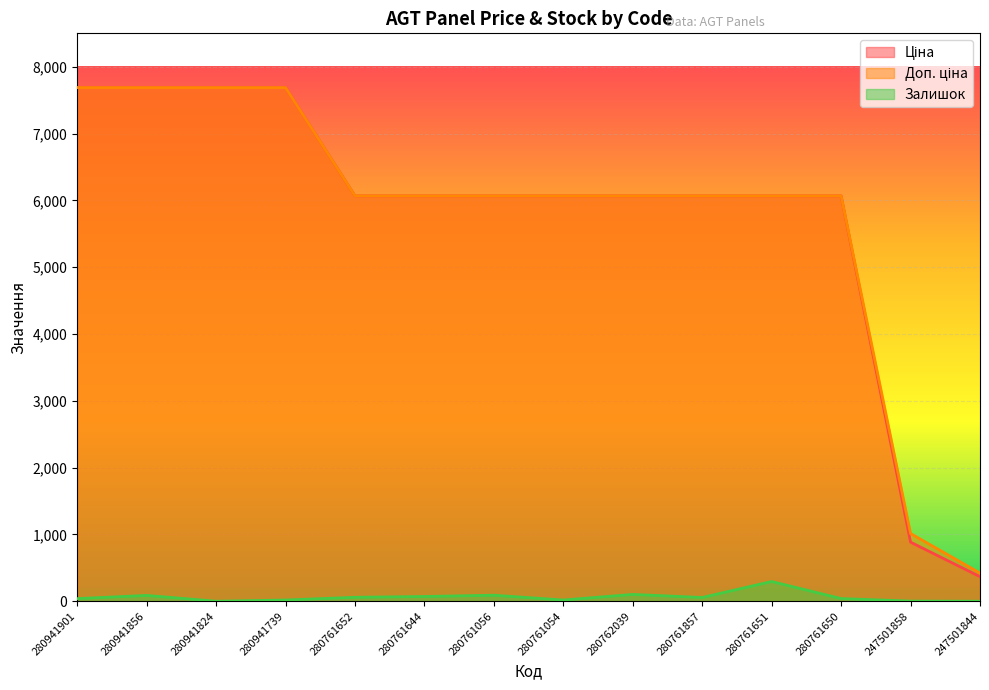

What is the difference between the maximum and minimum values in the Доп. ціна series?

7267.0